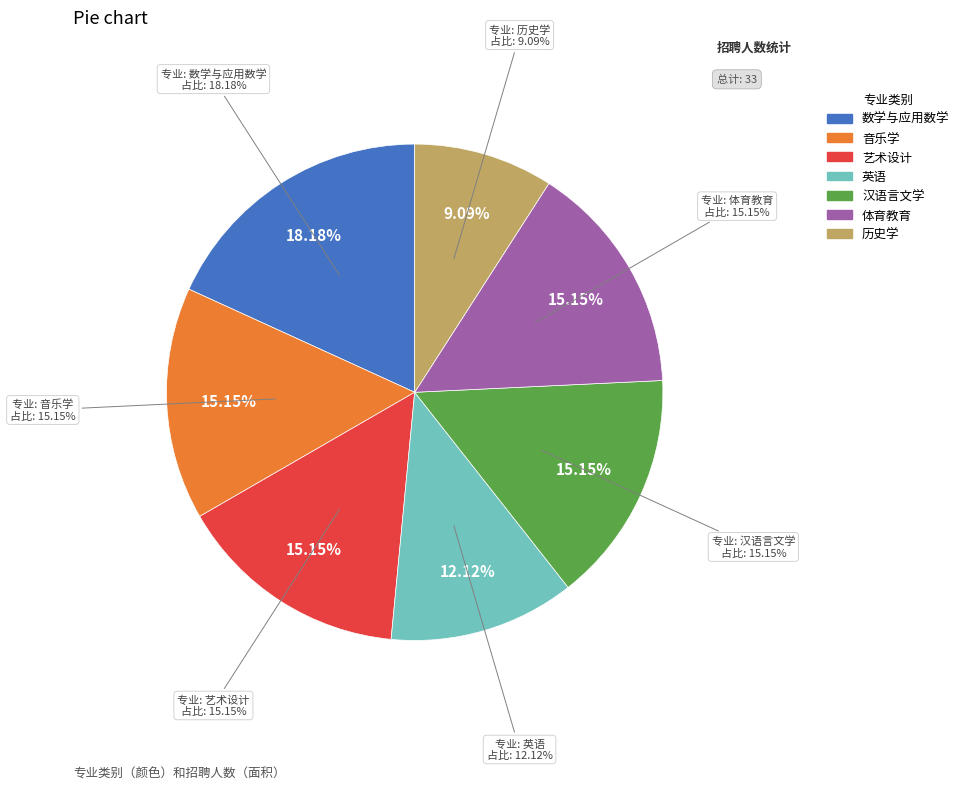

To the nearest percent, what percentage of the pie is 汉语言文学?

15%